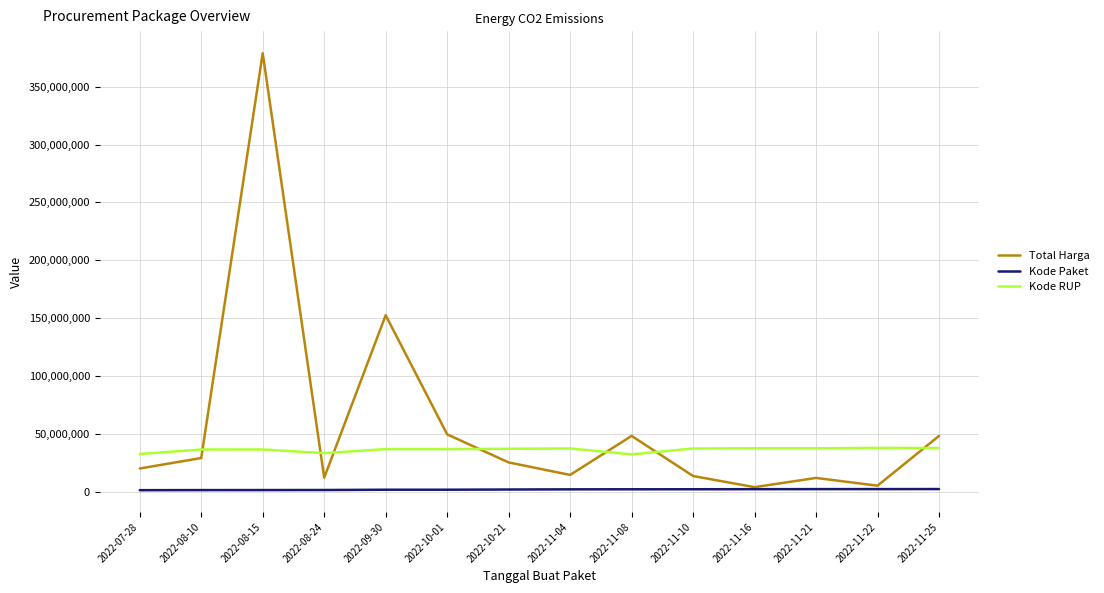

Where does the Total Harga series first go above 25200000?

2022-08-10